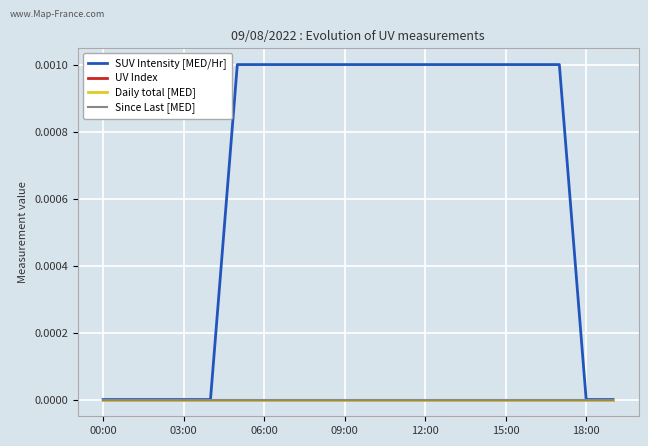

True or false: Daily total [MED] and UV Index intersect in this chart.

False